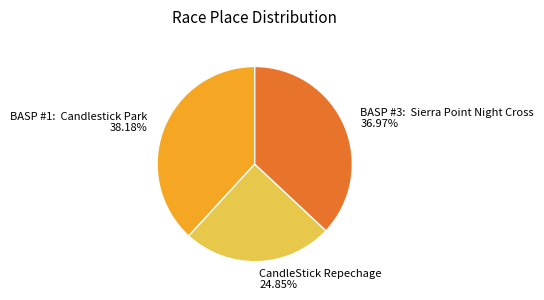

To the nearest percent, what is the average slice percentage?

33%